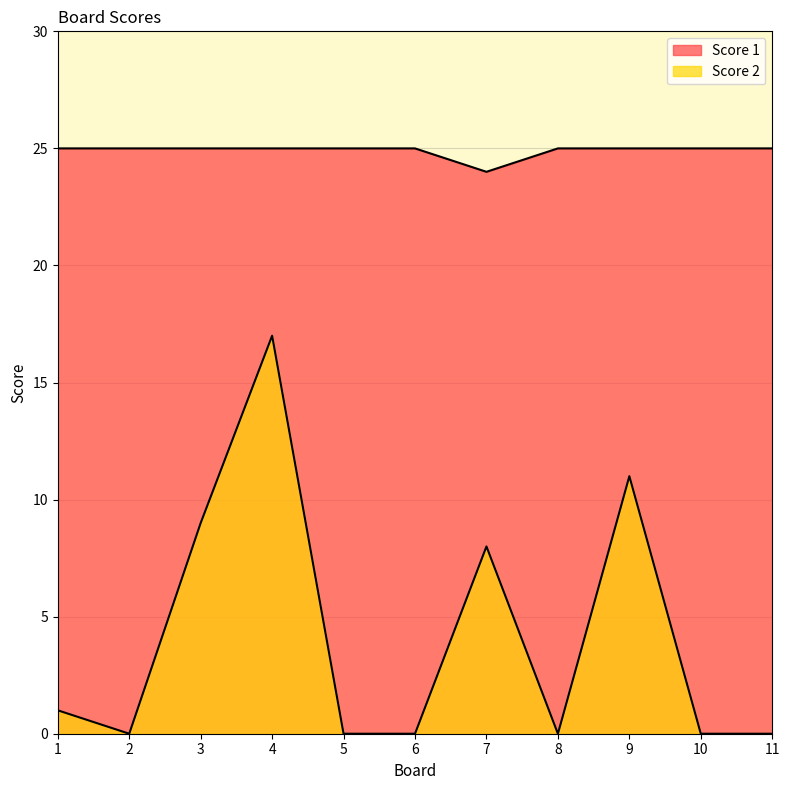

At 11, list the series in order from smallest to largest.

Score 2, Score 1